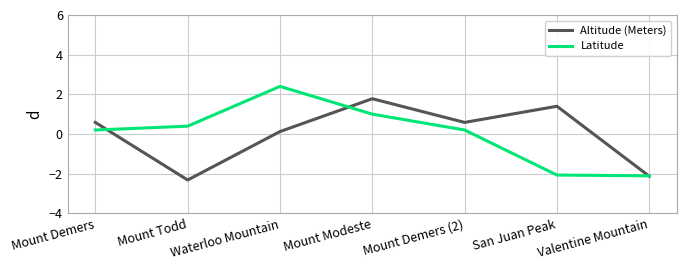

What is the total value across all series at Waterloo Mountain?

2.5